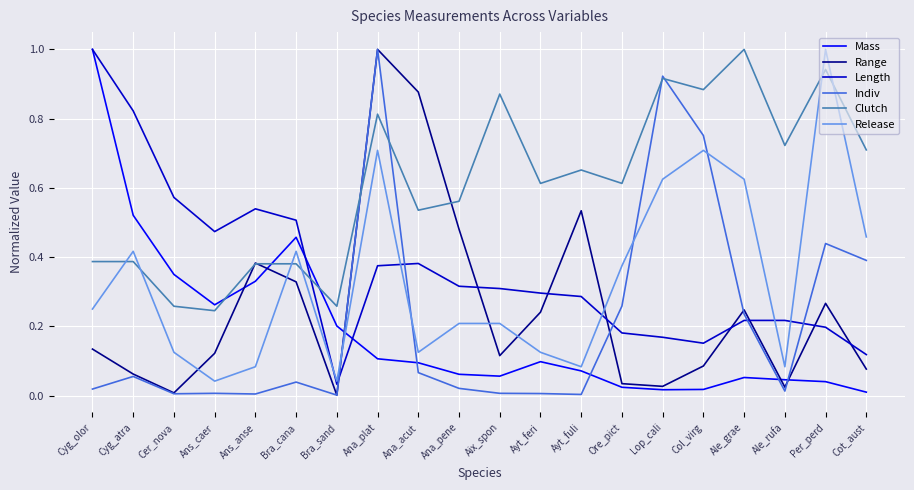

Which series changed the most between Bra_cana and Col_virg?

Indiv